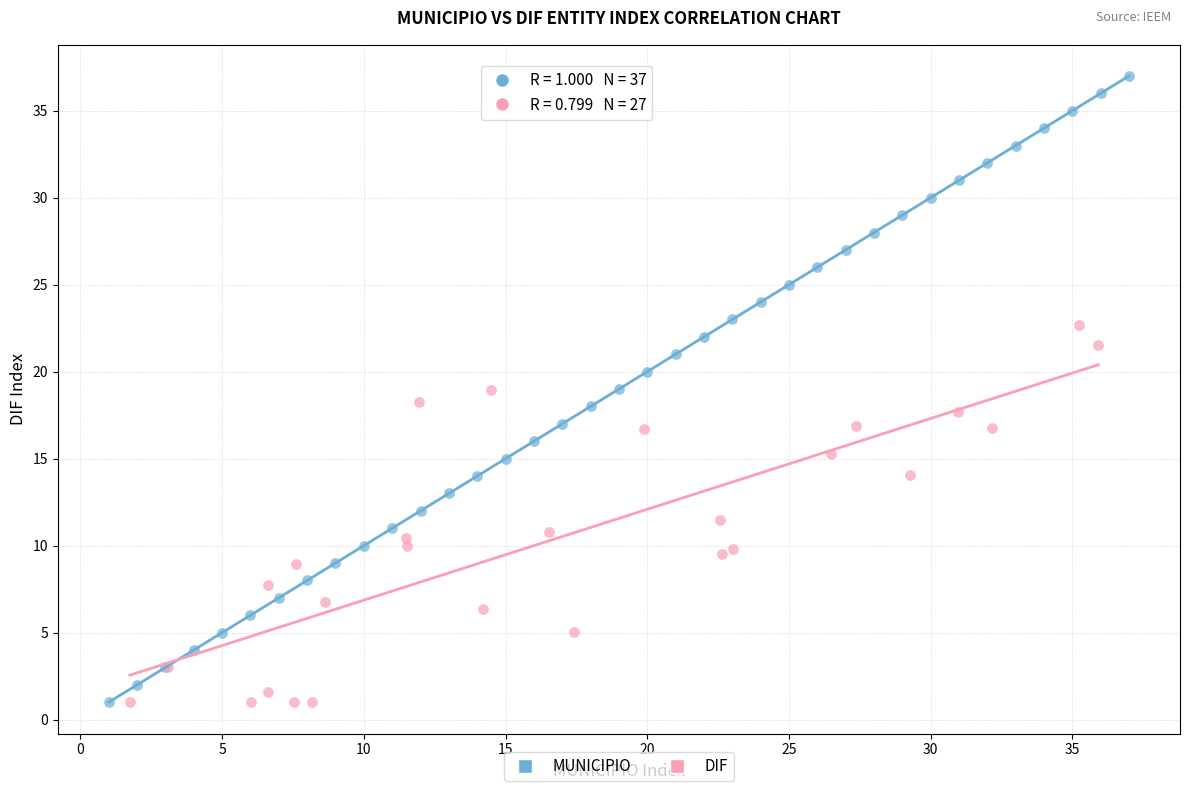

Which series has the largest Y range (max minus min)?

MUNICIPIO